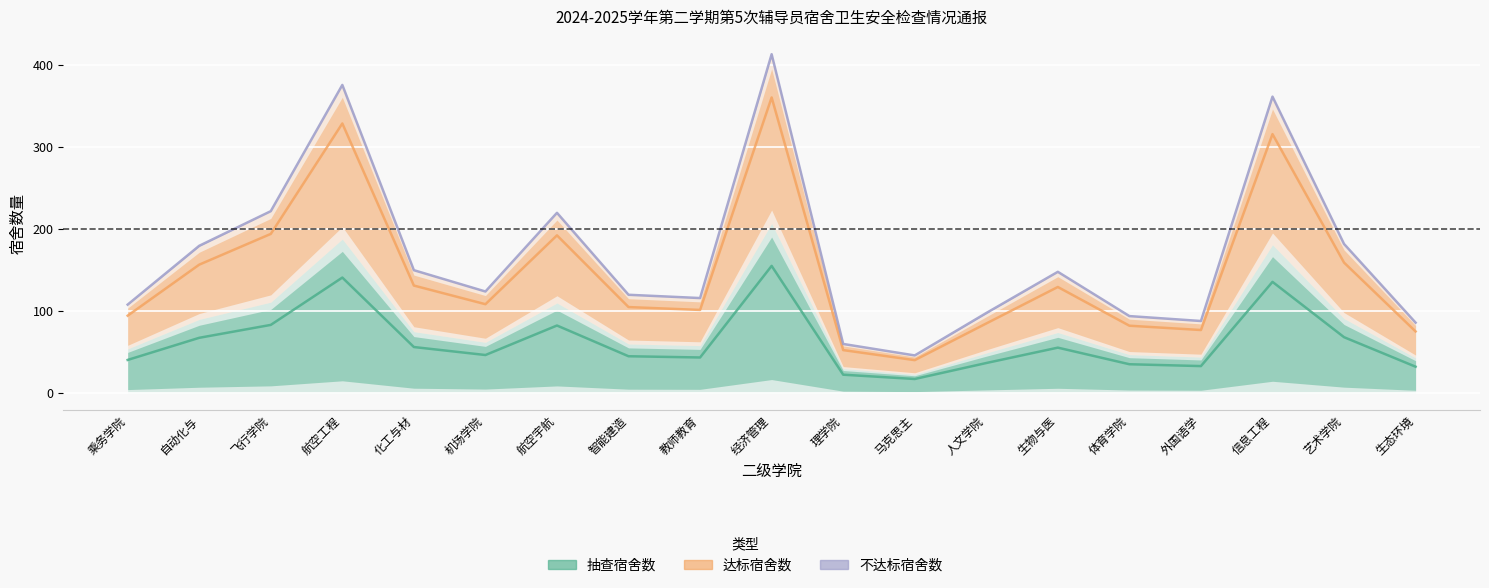

What is the average value of the 抽查宿舍数 series?

63.0